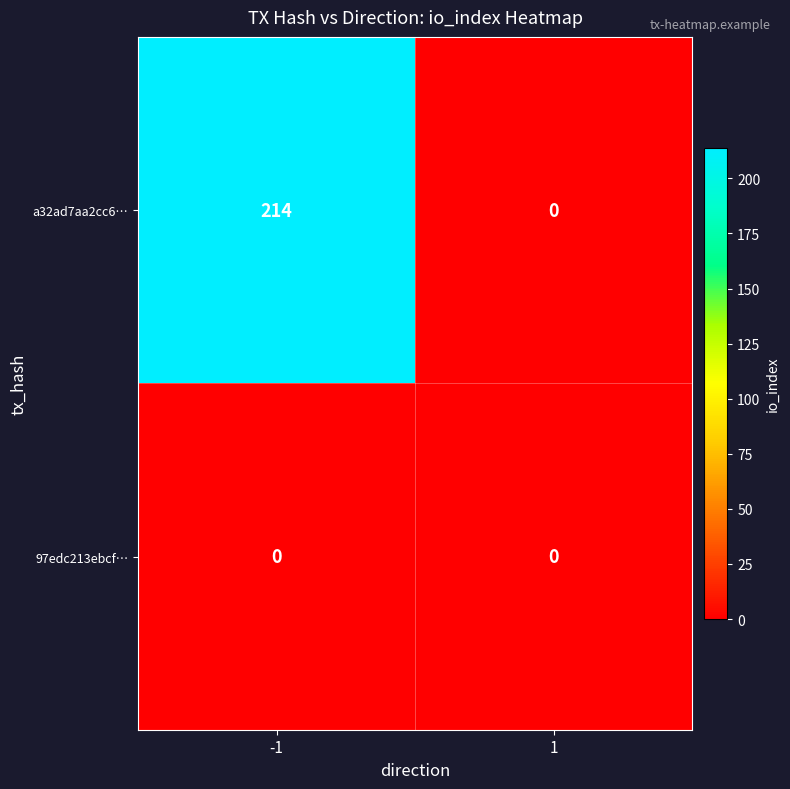

Rank the series by their average value, from lowest to highest.

97edc213ebcf…, a32ad7aa2cc6…